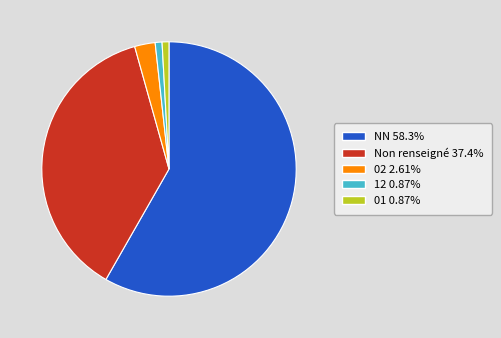

Does any single category account for the majority?

Yes